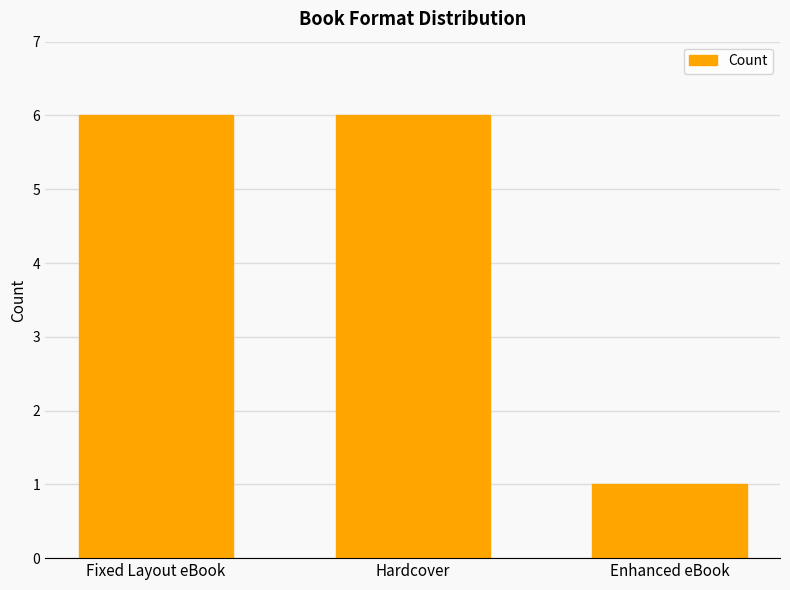

Reading left to right, extract all data points from this chart.

6	6	1